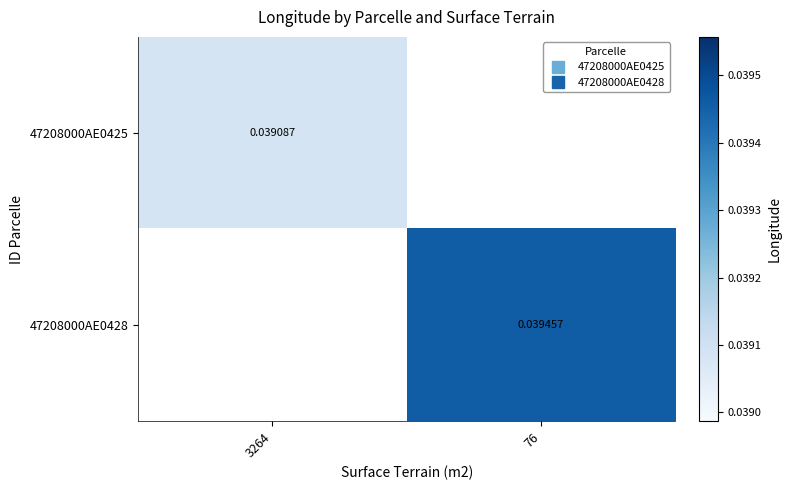

Where does the 47208000AE0428 series first go above 0?

76